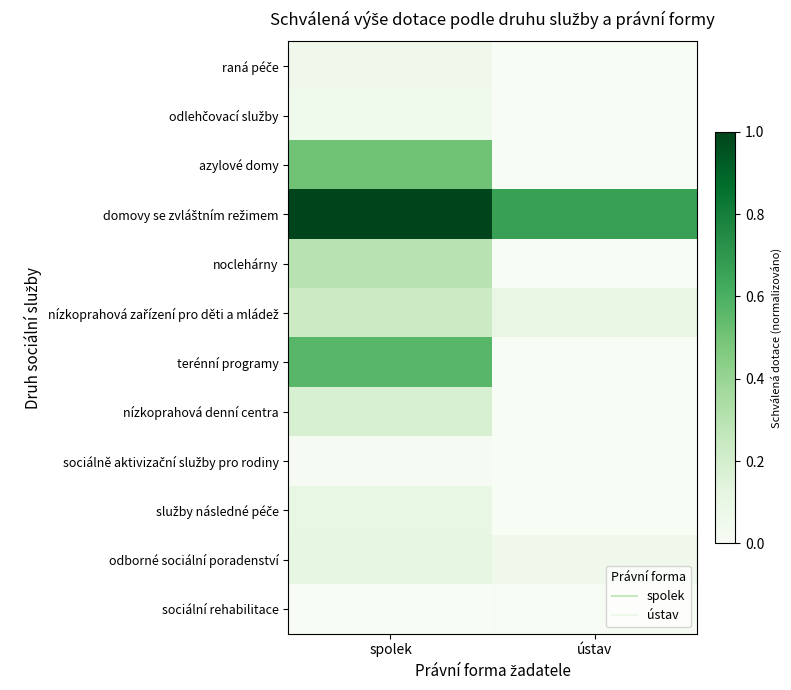

At which category is the sum across all series the highest?

spolek